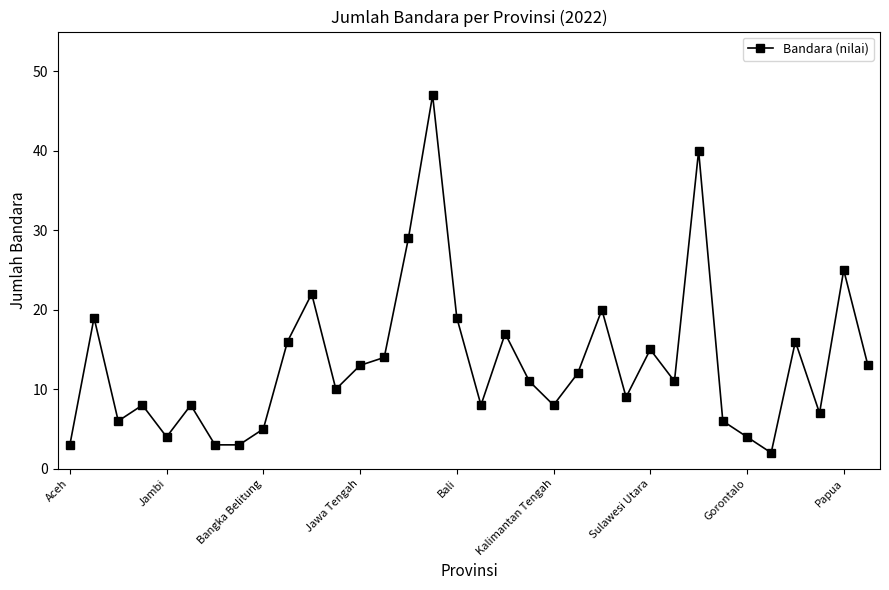

What is the average value?

13